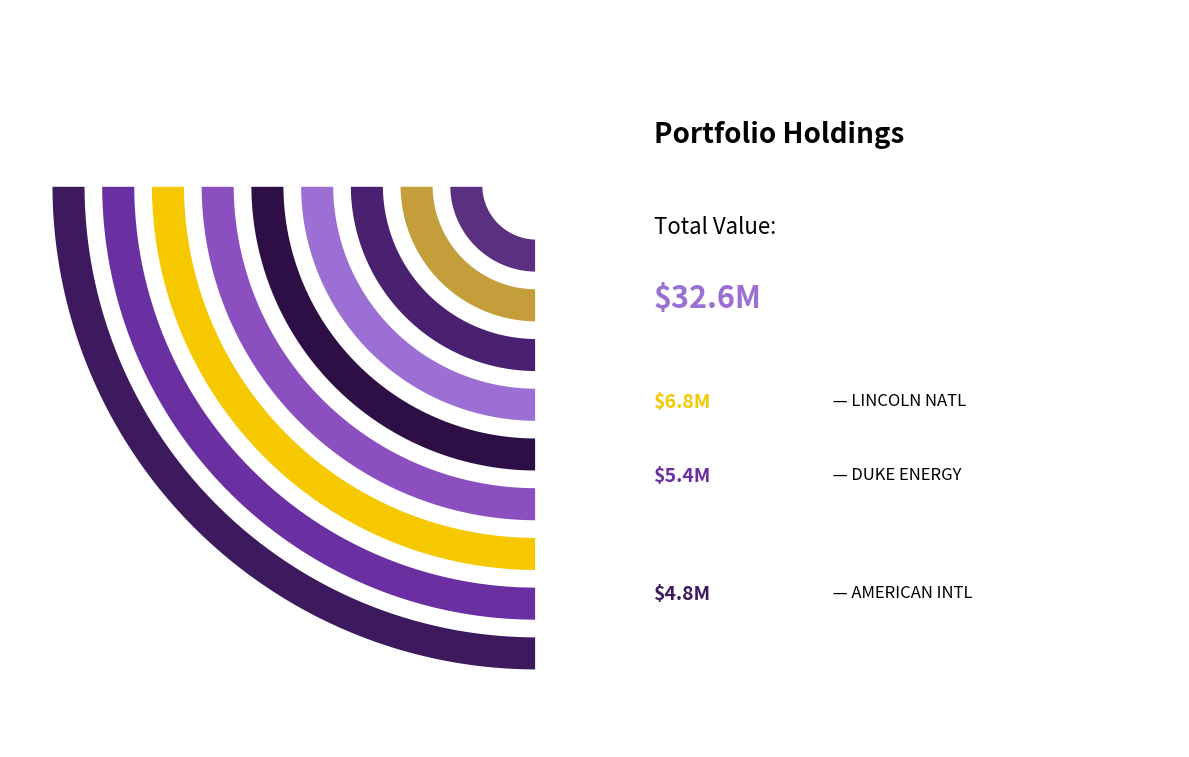

To the nearest percent, what is the combined percentage of DUKE ENERGY CORP NEW and EVERCORE INC?

30%